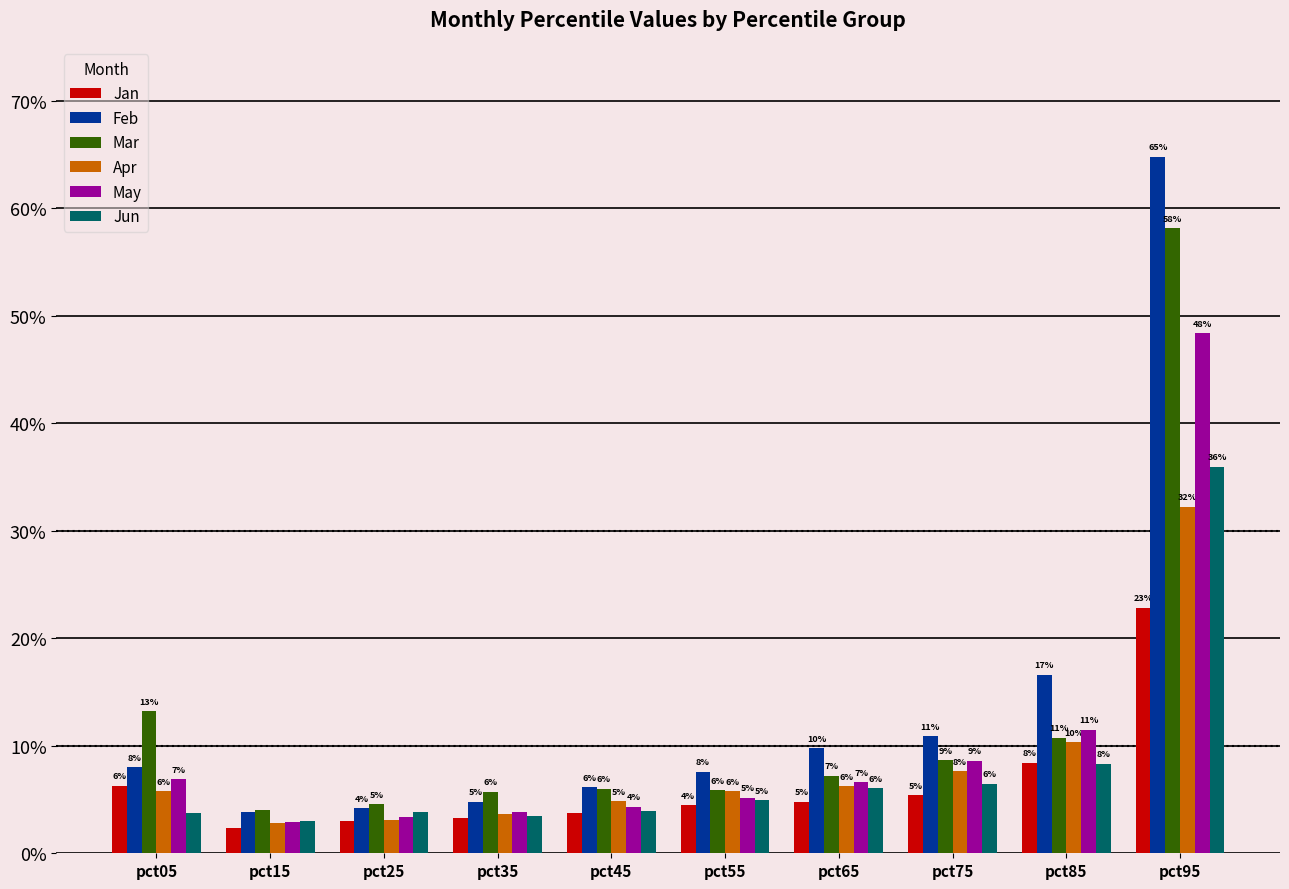

What is the total value across all series at pct45?

0.3